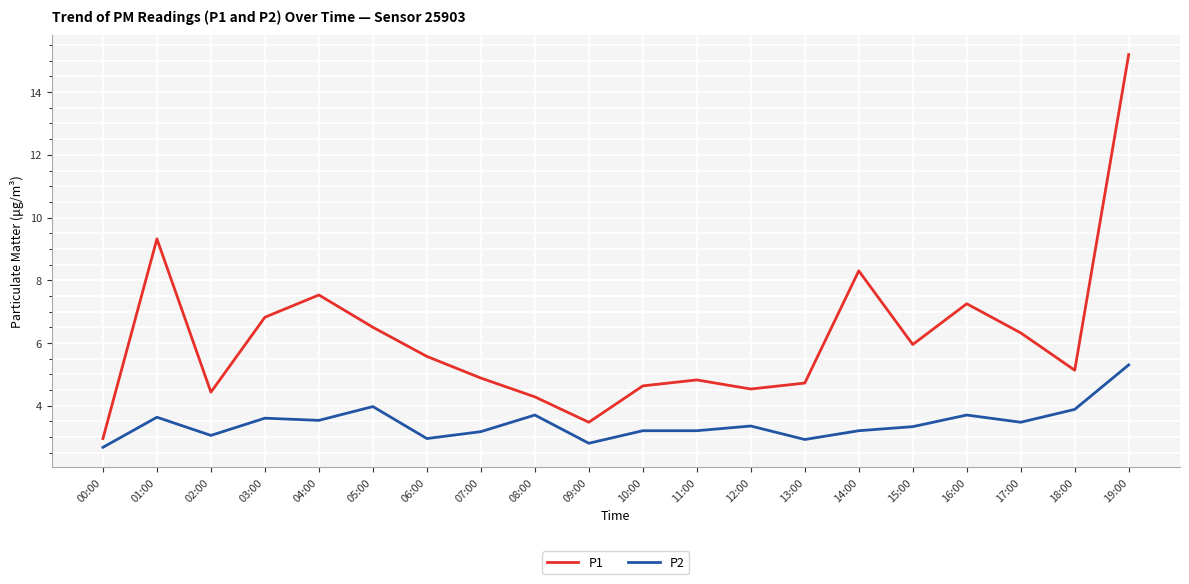

Count the number of categories in the chart.

20